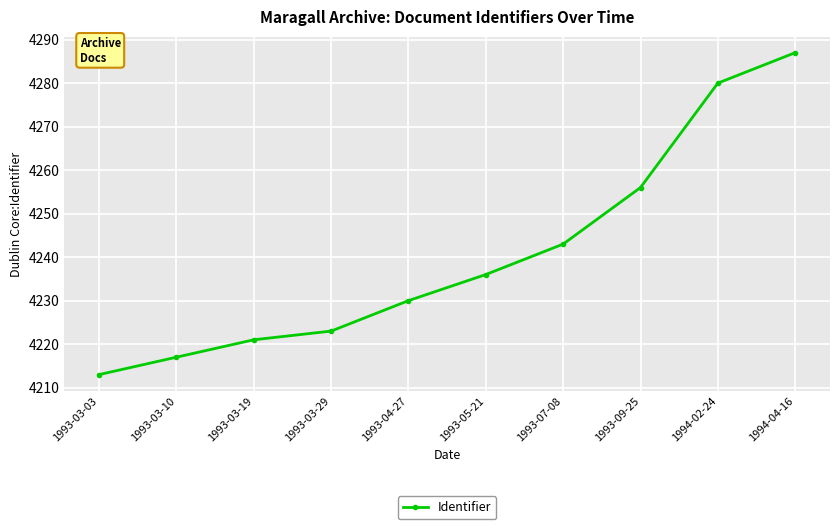

What is the smallest value displayed?

4213